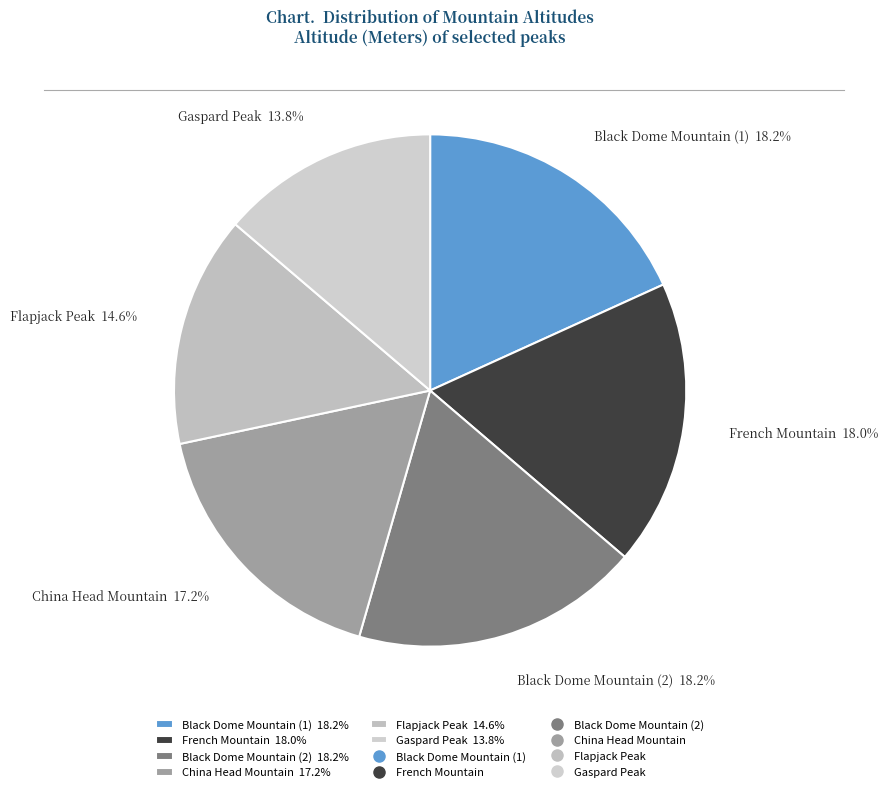

Is Gaspard Peak the majority of the pie?

No